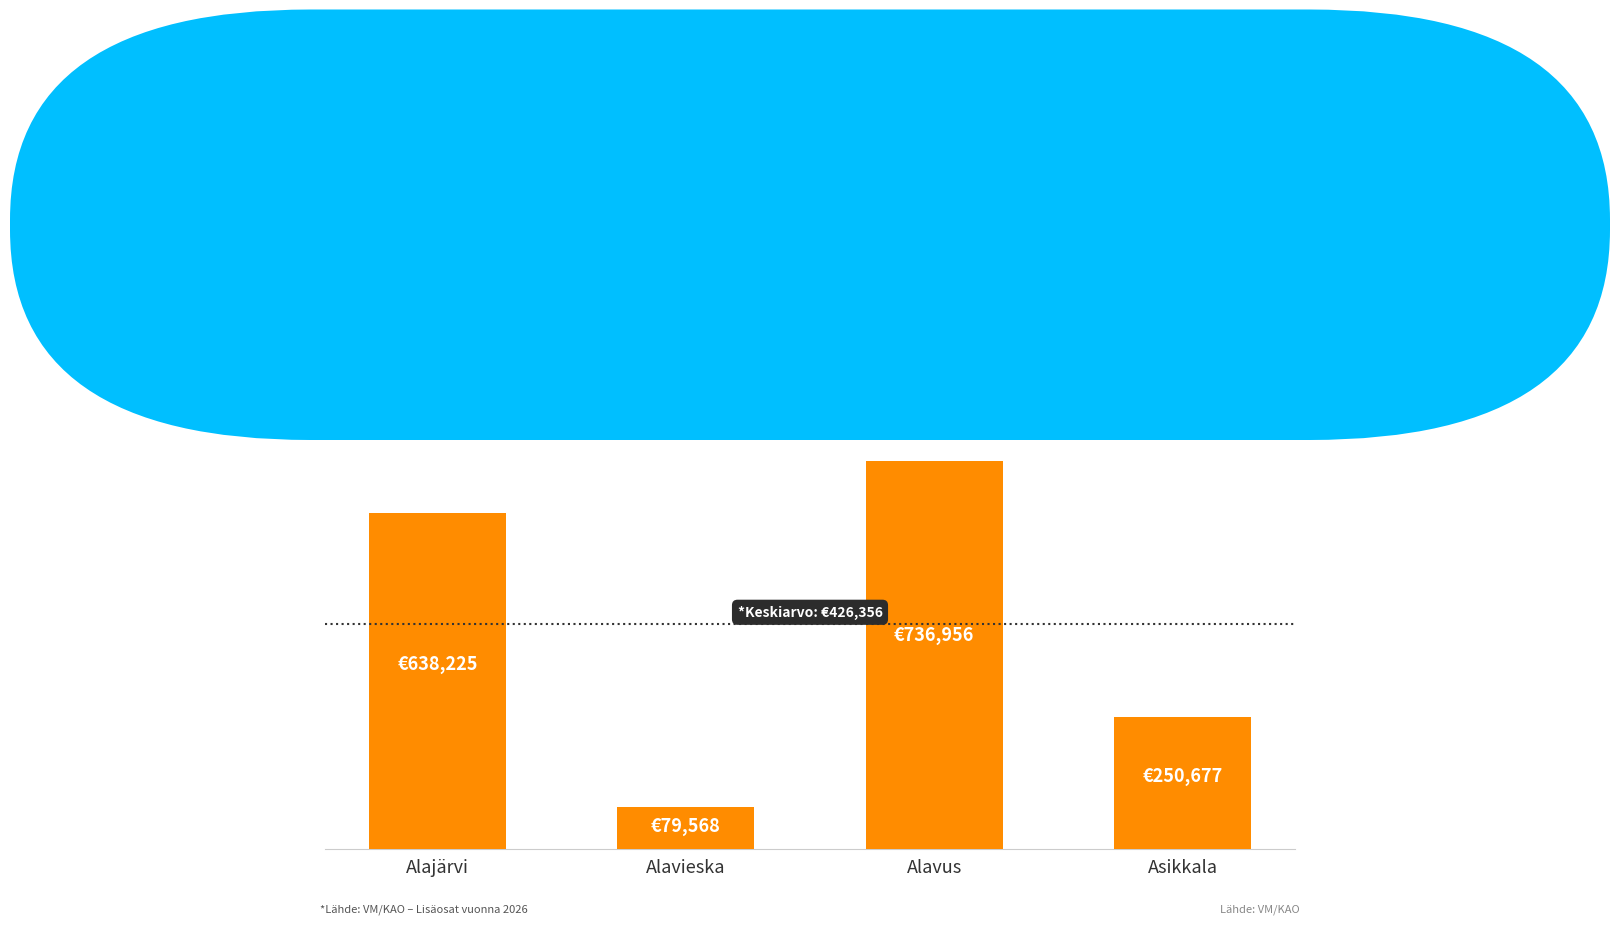

Does the chart contain any negative values?

No